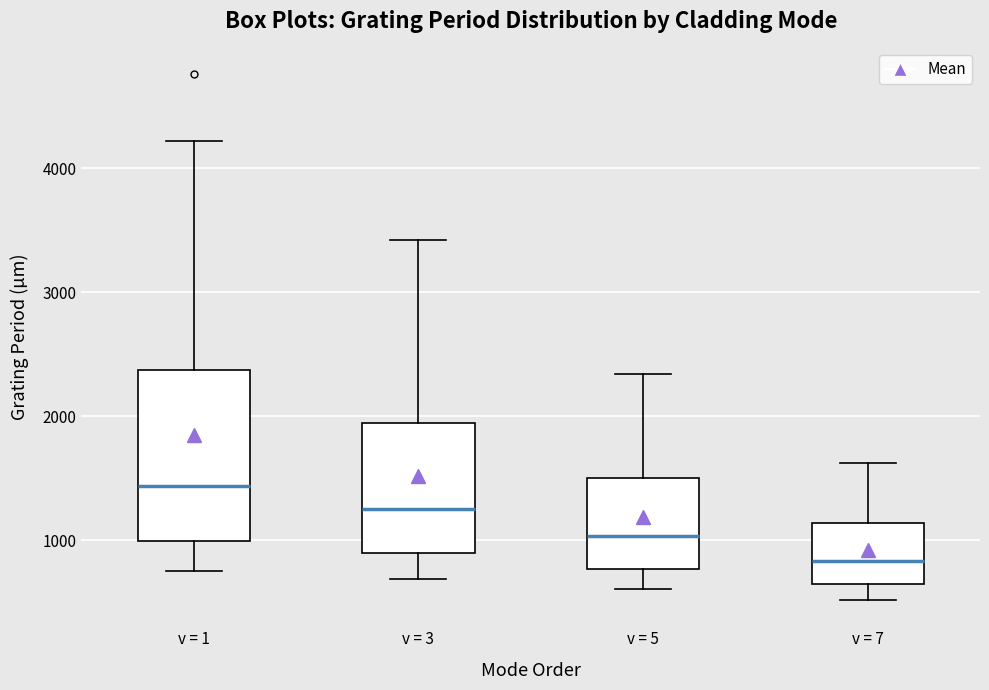

Which box has the highest median line?

v = 1